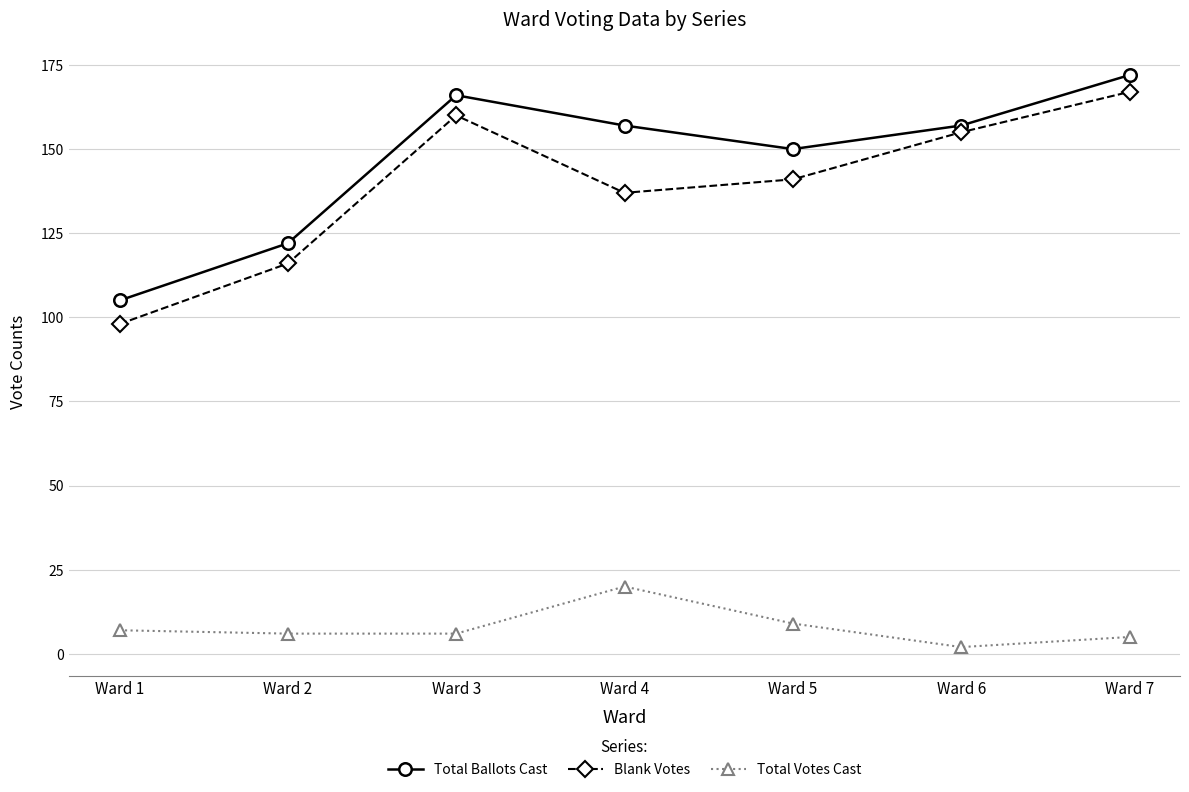

What is the difference between the maximum and second lowest values in the Blank Votes series?

51